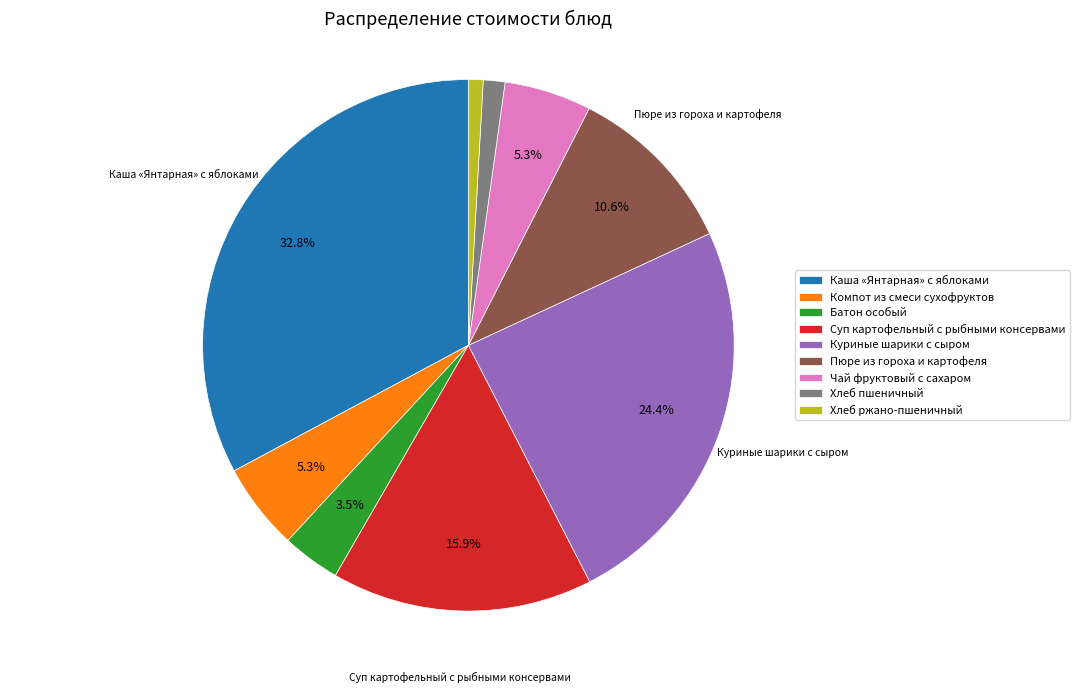

What is the largest slice in the pie chart?

Каша «Янтарная» с яблоками